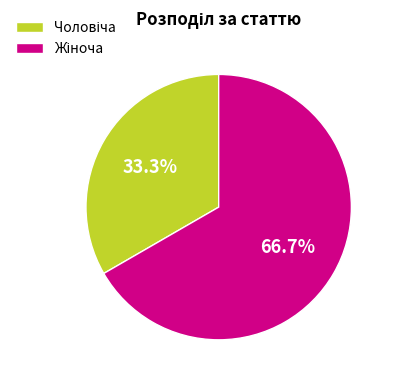

To the nearest percent, what portion does Жіноча represent?

67%